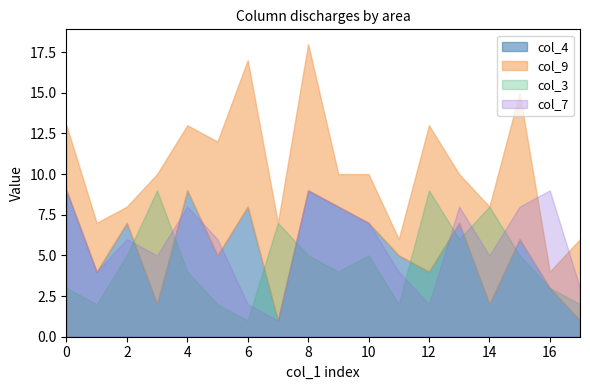

Does the chart have visible grid lines?

No